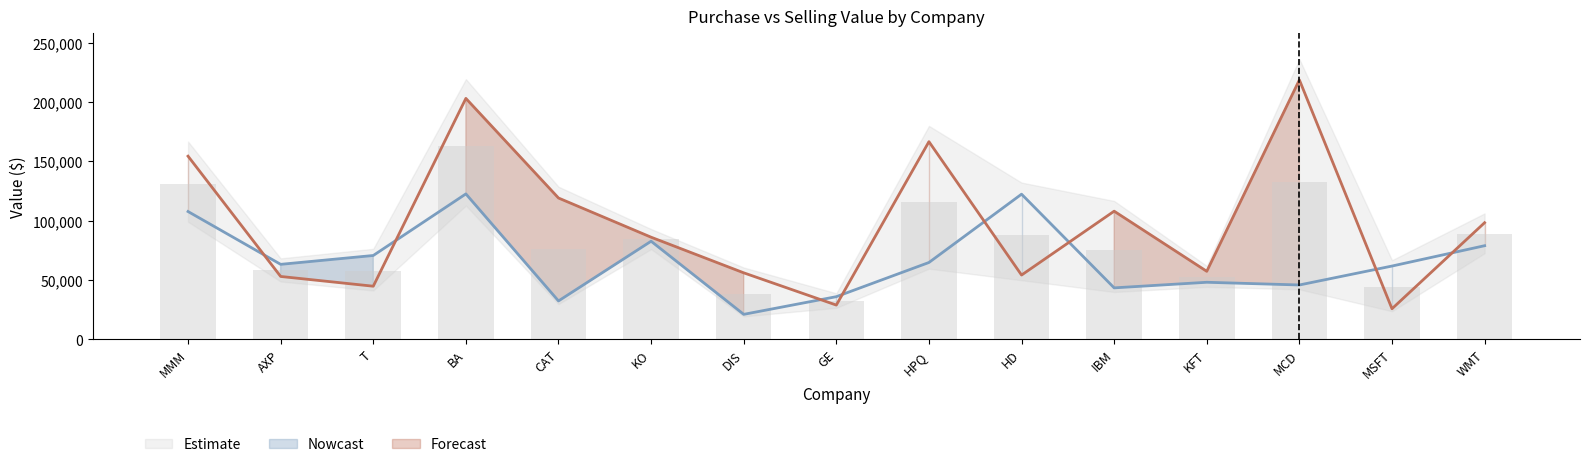

Reading right to left, list all the values displayed in this chart.

Purchase Value: WMT=78822.0	MSFT=61684.5	MCD=45736.1	KFT=48011.6	IBM=43304.0	HD=122237.5	HPQ=64680.0	GE=35878.5	DIS=20987.0	KO=82593.0	CAT=32280.0	BA=122464.0	T=70576.0	AXP=63120.0	MMM=107625.0
Selling Value: WMT=98208.0	MSFT=25696.8	MCD=218523.6	KFT=57239.0	IBM=107912.0	HD=54092.5	HPQ=166480.0	GE=28793.2	DIS=55970.5	KO=85984.5	CAT=119010.0	BA=202944.0	T=44688.0	AXP=52908.0	MMM=154262.5
Average Value: WMT=88515.0	MSFT=43690.6	MCD=132129.9	KFT=52625.3	IBM=75608.0	HD=88165.0	HPQ=115580.0	GE=32335.9	DIS=38478.8	KO=84288.8	CAT=75645.0	BA=162704.0	T=57632.0	AXP=58014.0	MMM=130943.8